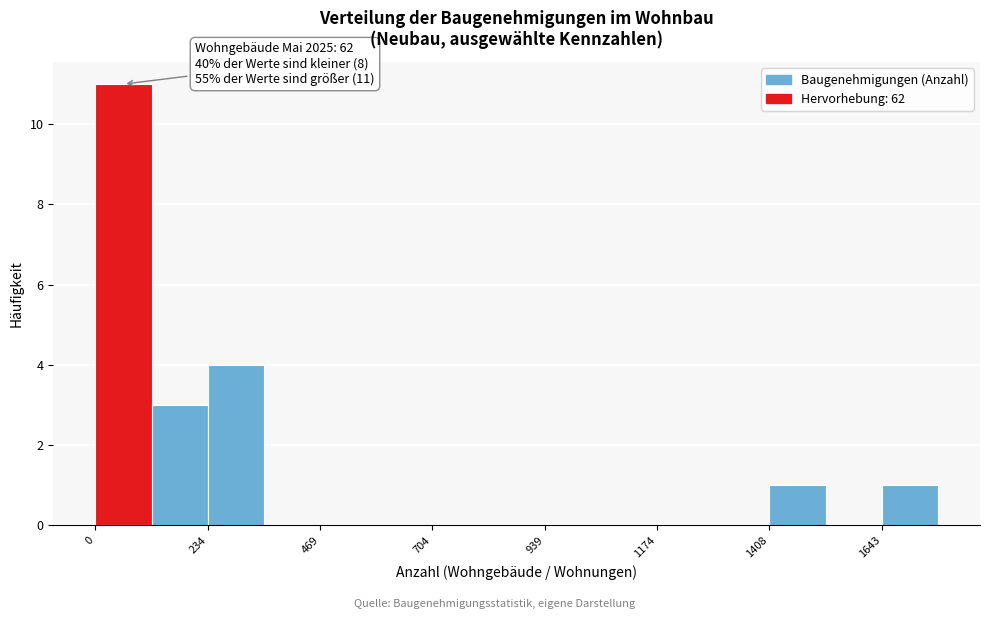

Read against the x-axis, roughly where is the centre of the tallest bar?

50